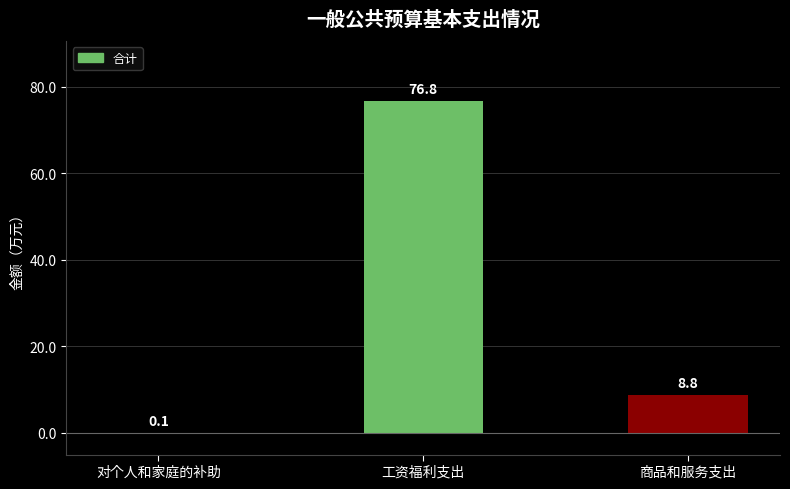

Is it true that the value at 商品和服务支出 is 2.8?

False